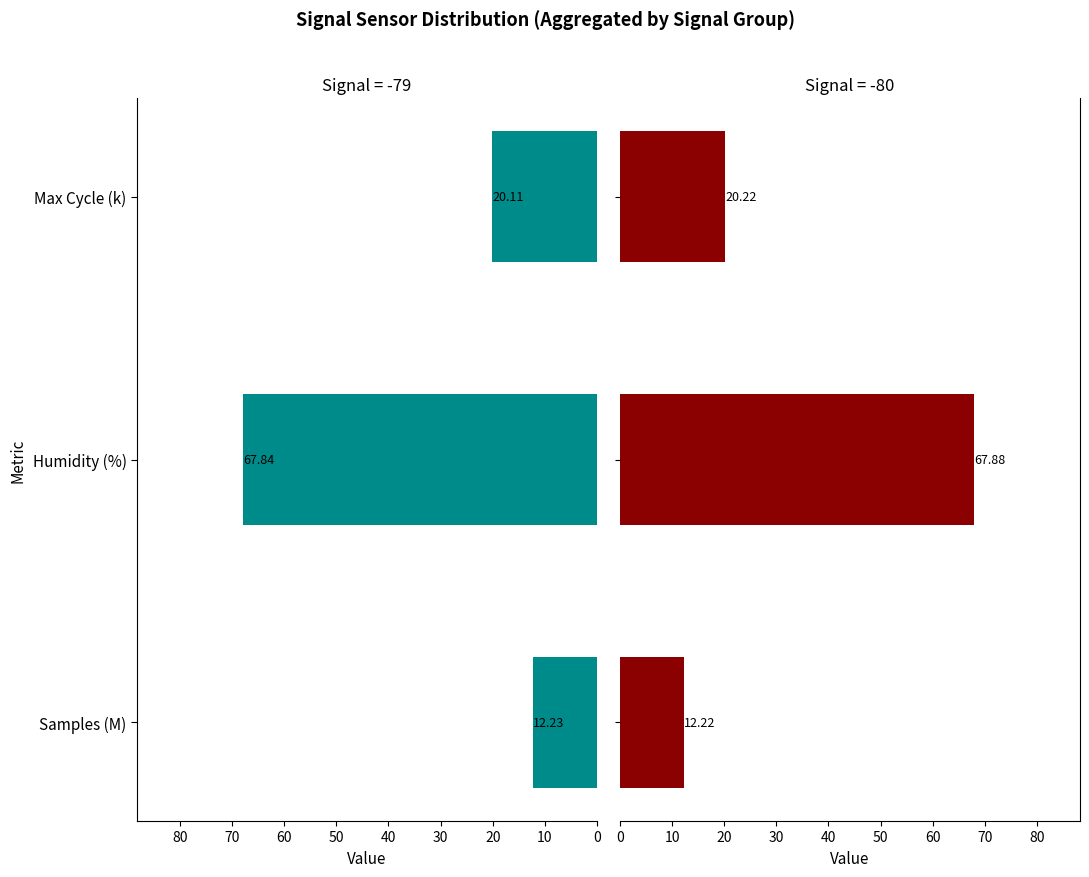

What is the sum of all Signal -79 values?

100.2